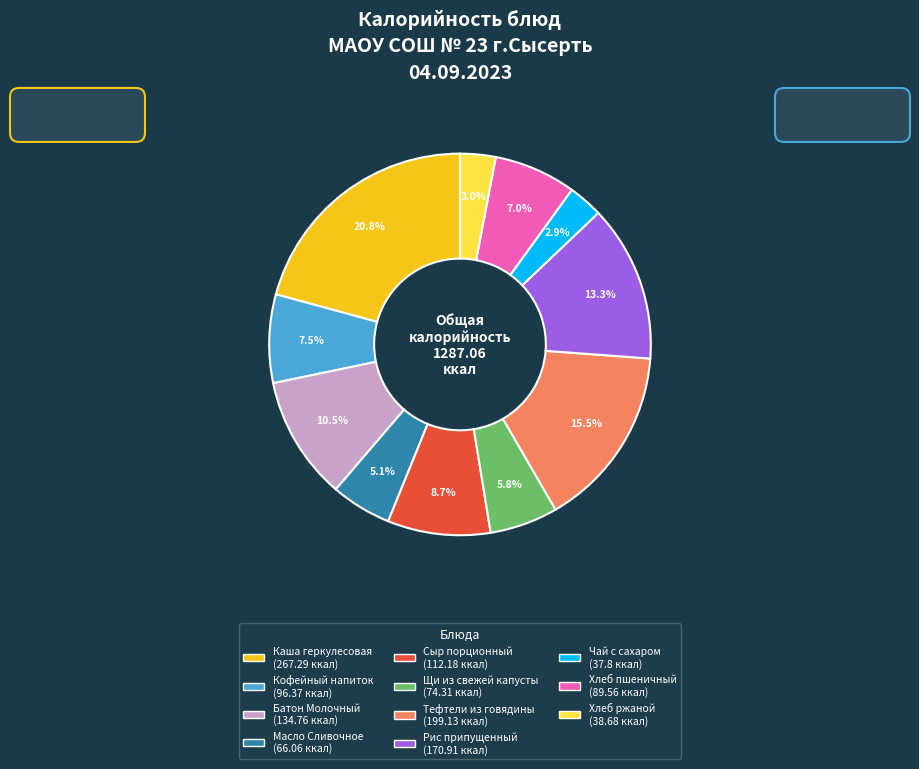

Which category has the biggest portion of the pie?

Каша геркулесовая